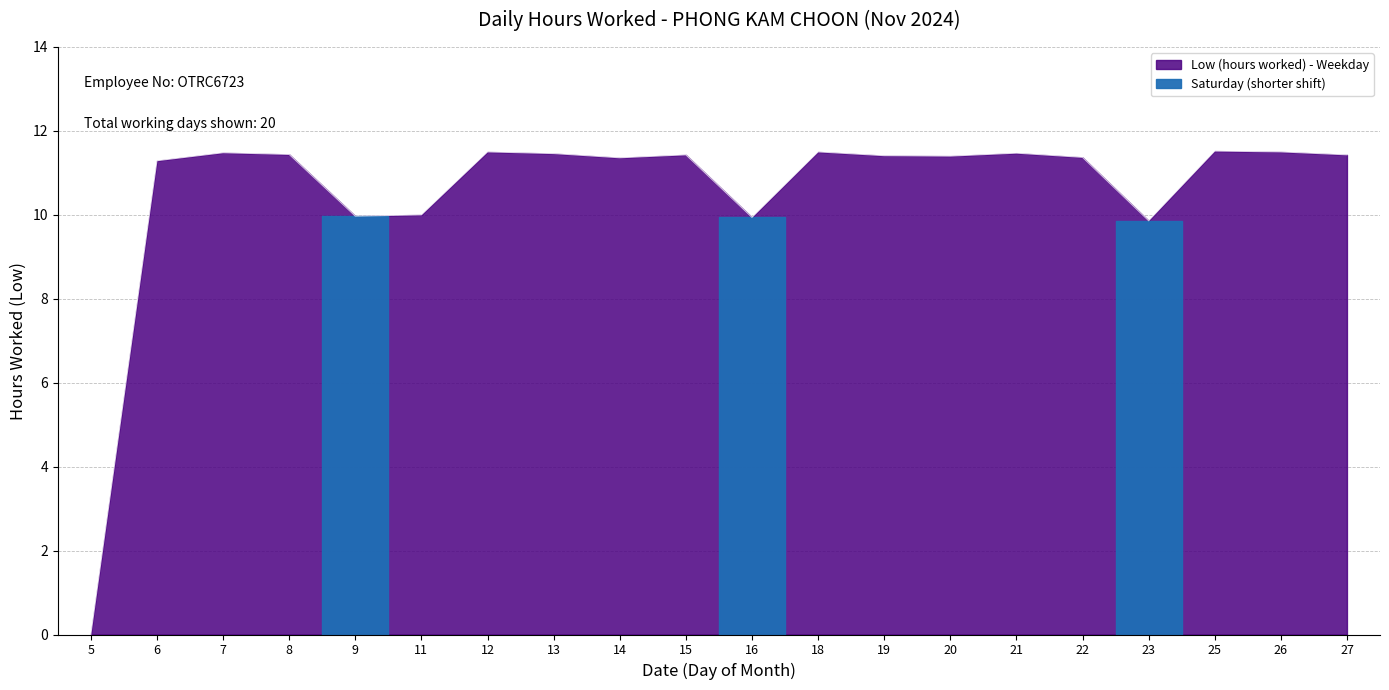

Which has a higher value, 15 or 21?

21